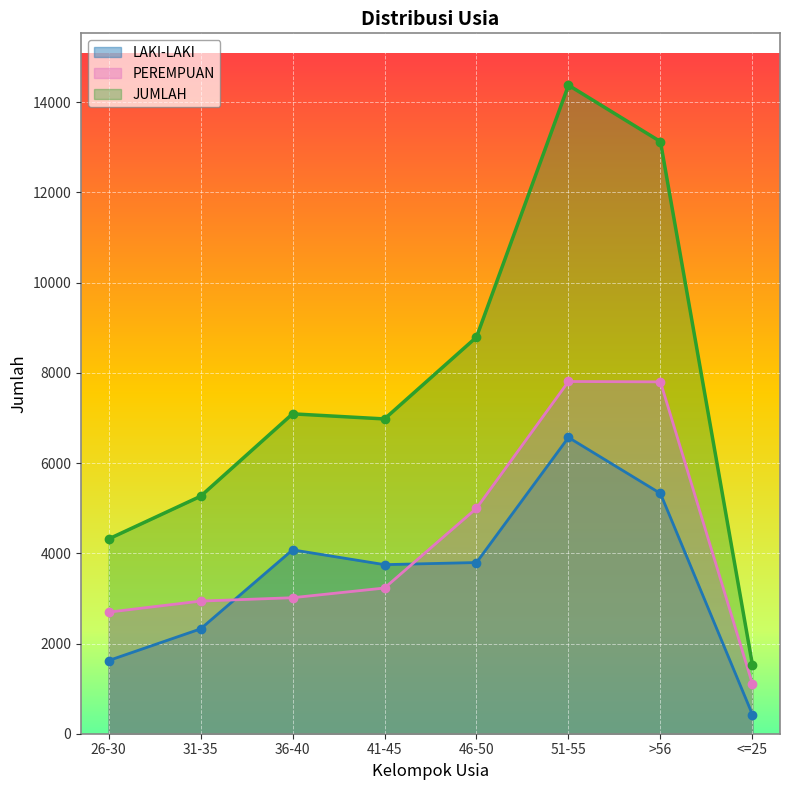

Does the chart display data point markers on the line(s)?

Yes